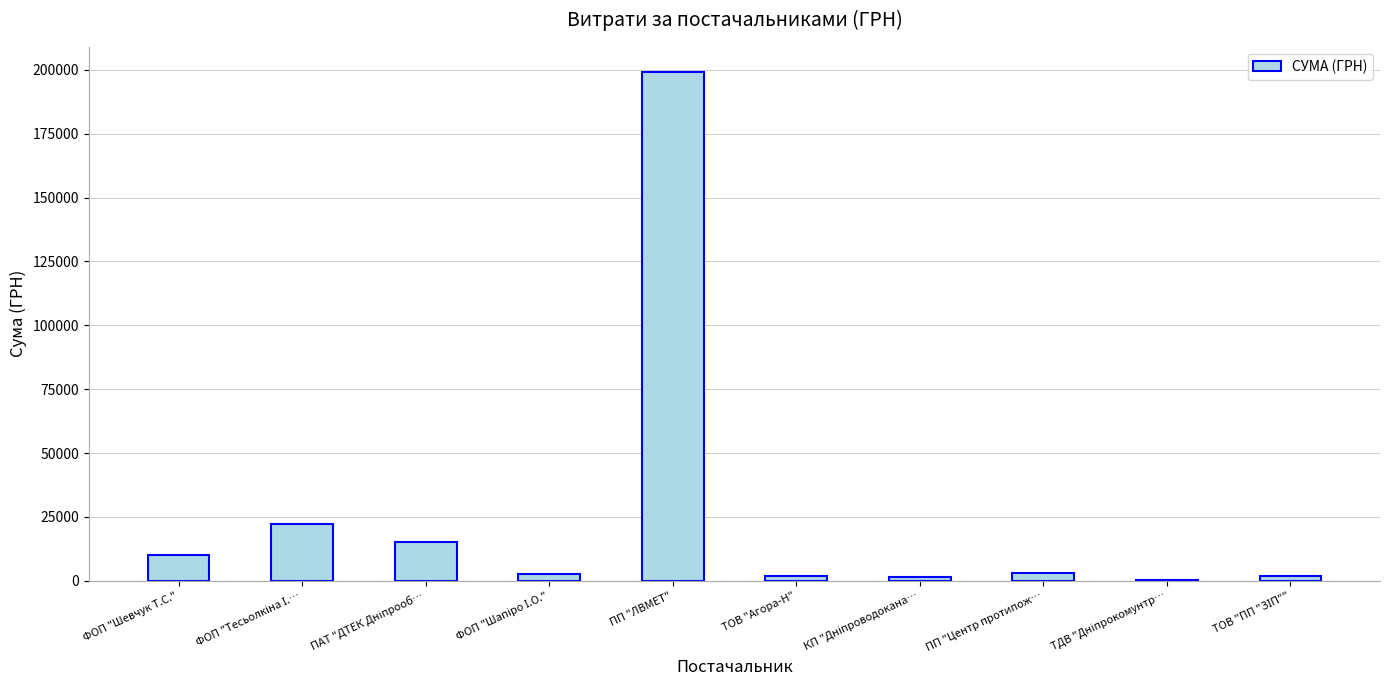

What is the greatest value displayed?

199000.0